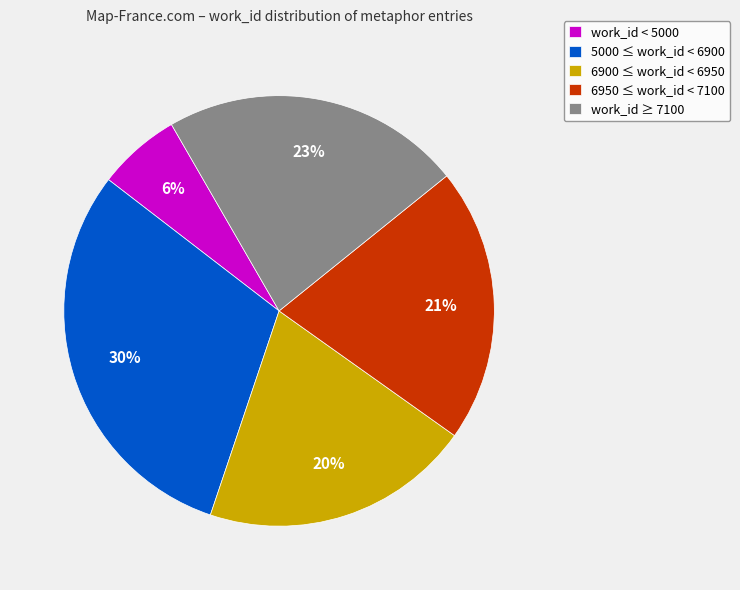

Do 6950 ≤ work_id < 7100 and work_id < 5000 together represent more than half of the pie?

No